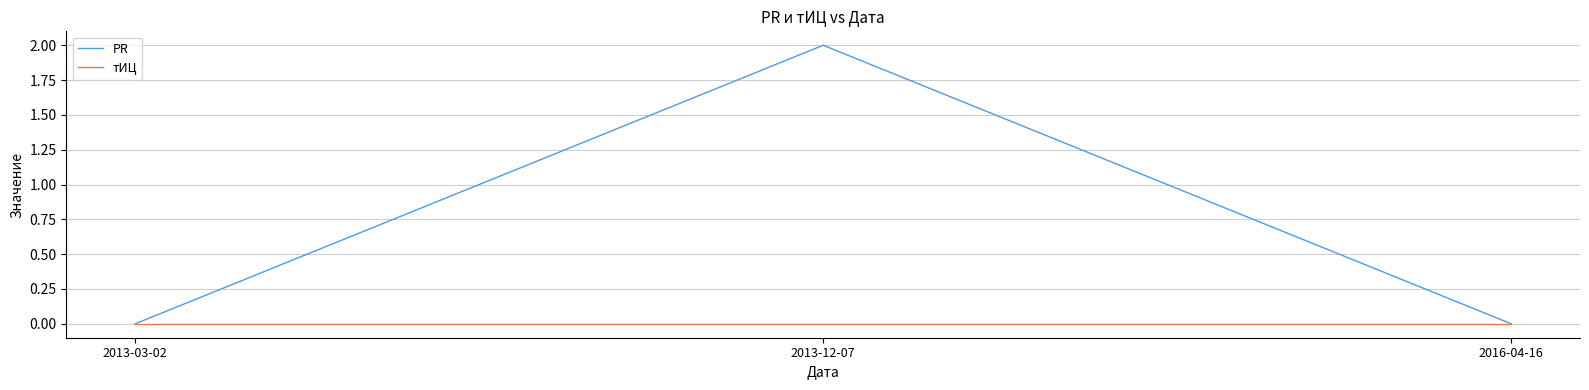

What is the difference between the highest and lowest values at 2013-12-07?

2